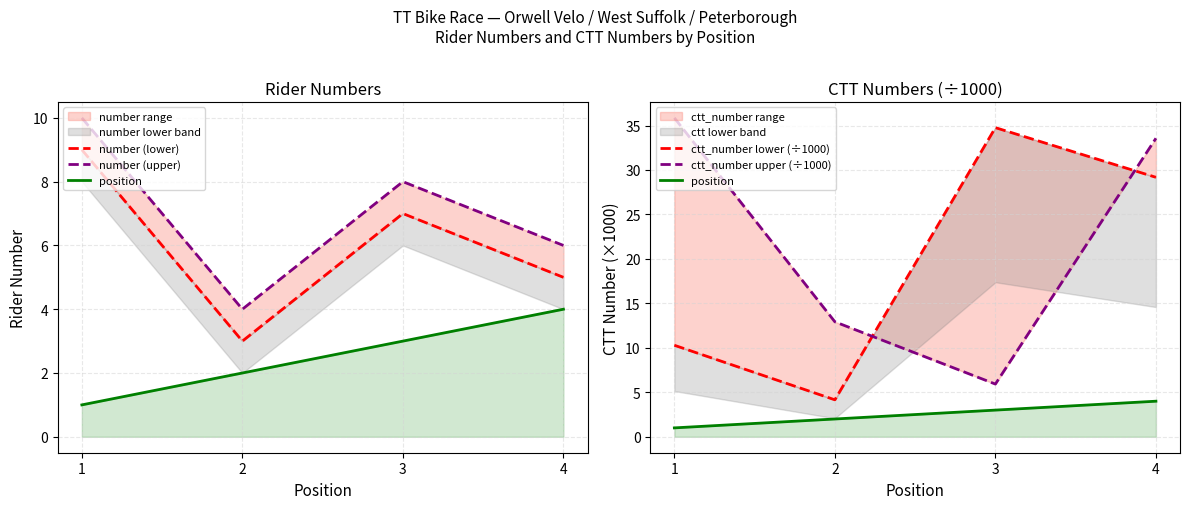

Reading right to left, list all the values displayed in this chart.

number (lower): 4=5.0	3=7.0	2=3.0	1=9.0
number (upper): 4=6.0	3=8.0	2=4.0	1=10.0
position: 4=4.0	3=3.0	2=2.0	1=1.0
ctt_number lower (÷1000): 4=29.2	3=34.8	2=4.2	1=10.3
ctt_number upper (÷1000): 4=33.6	3=5.9	2=12.9	1=35.9